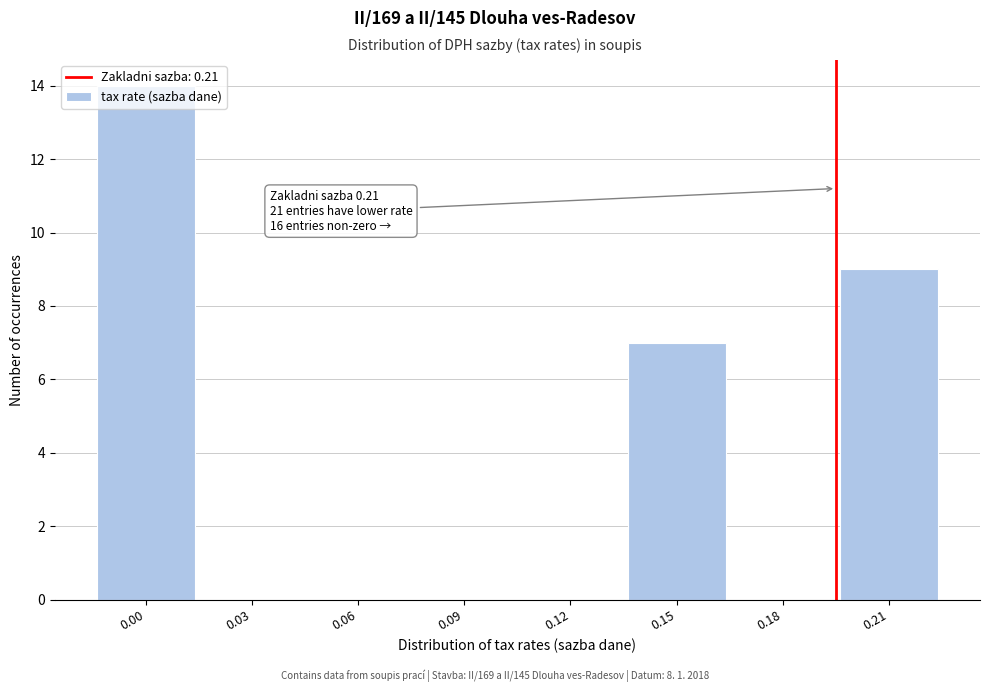

What is the sum of all values?

30